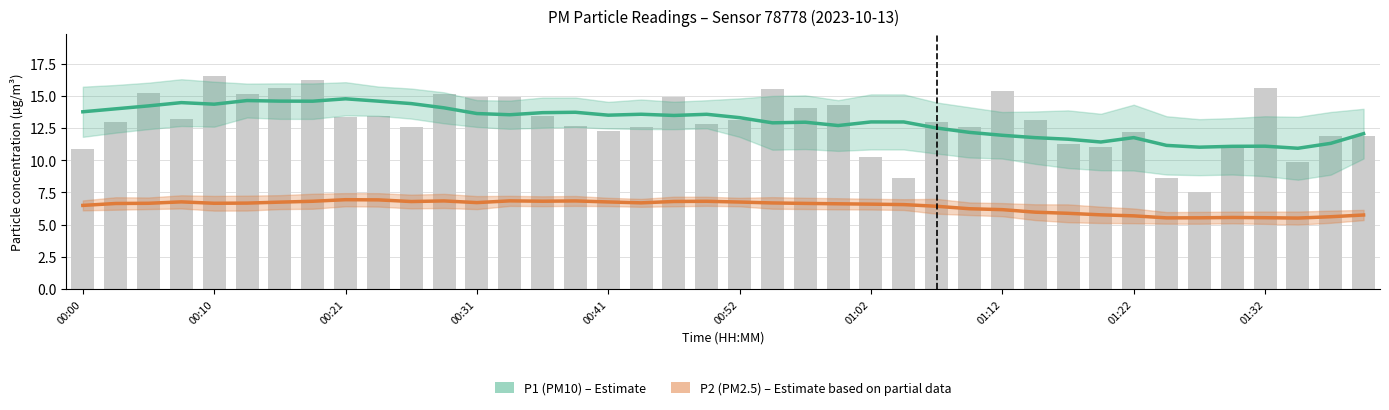

Which series has the largest total across all categories?

P1 (PM10)